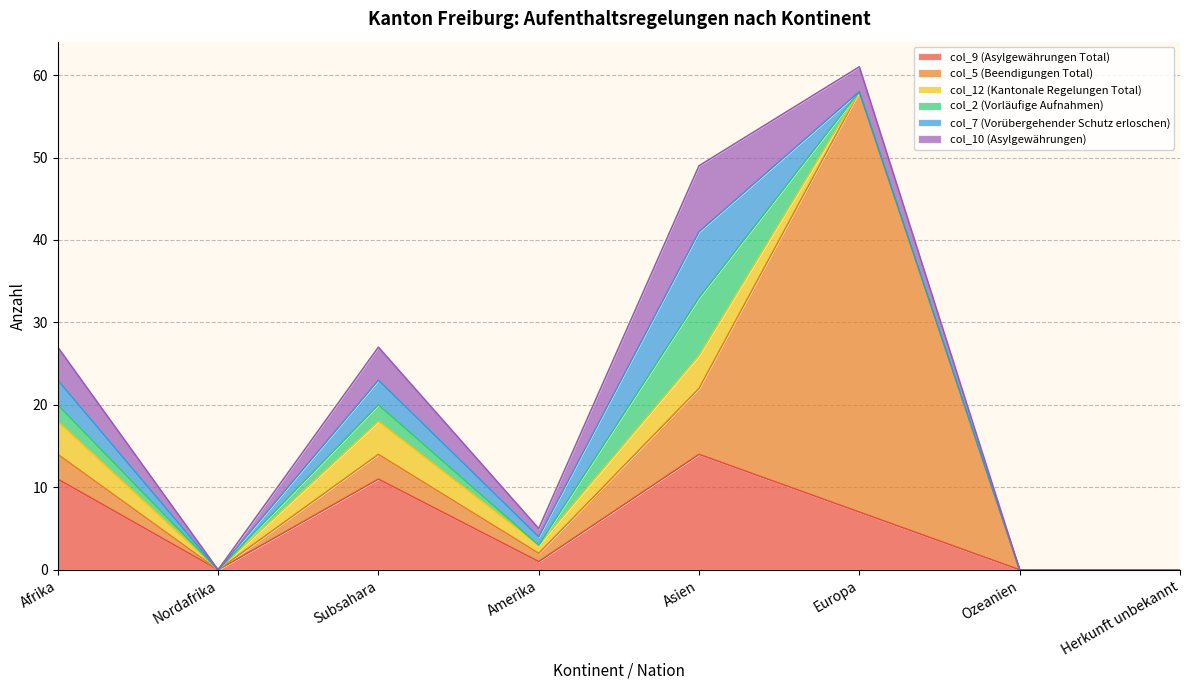

True or false: col_2 (Vorläufige Aufnahmen) and col_9 (Asylgewährungen Total) cross at least once.

False